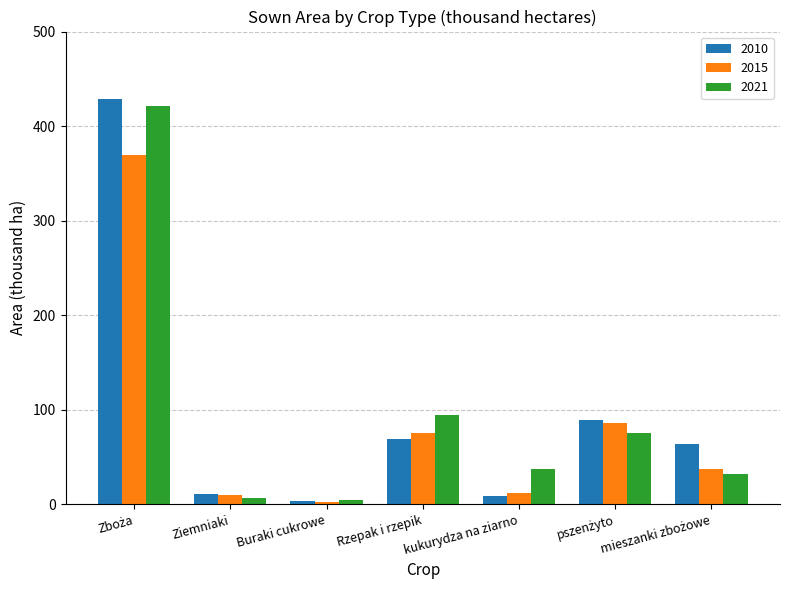

Where is 2021 nearest to the value 213?

Rzepak i rzepik